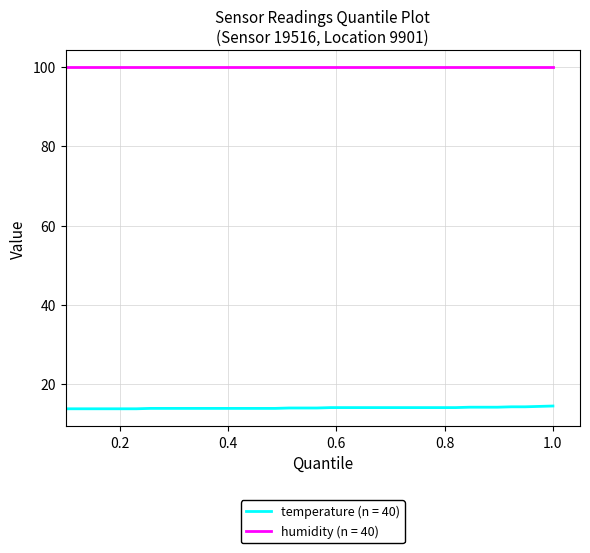

Which series has the widest spread of values?

temperature (n = 40)